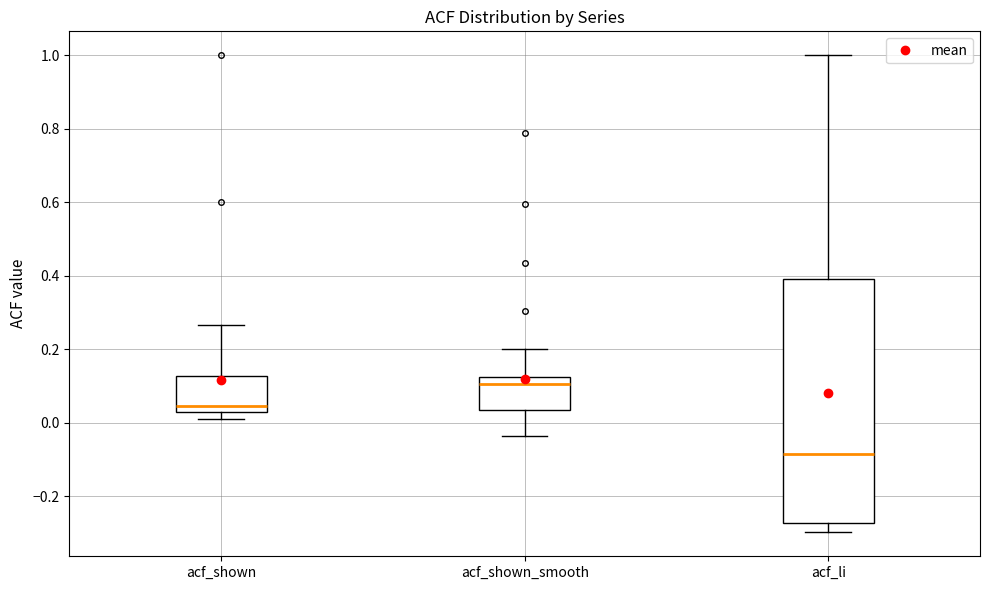

Reading left to right, transcribe this box plot: for each box, give where its median line is, the range the box spans, and where its two whiskers end, as read against the y-axis. The values are not printed on the chart, so give them approximately, as read against the axis.

acf_shown: median 0.04, box 0.02 to 0.12, whiskers 0.02 (just below the box's lower edge) to 0.26
acf_shown_smooth: median 0.10, box 0.04 to 0.12, whiskers -0.04 to 0.20
acf_li: median -0.08, box -0.28 to 0.40, whiskers -0.30 to 1.00